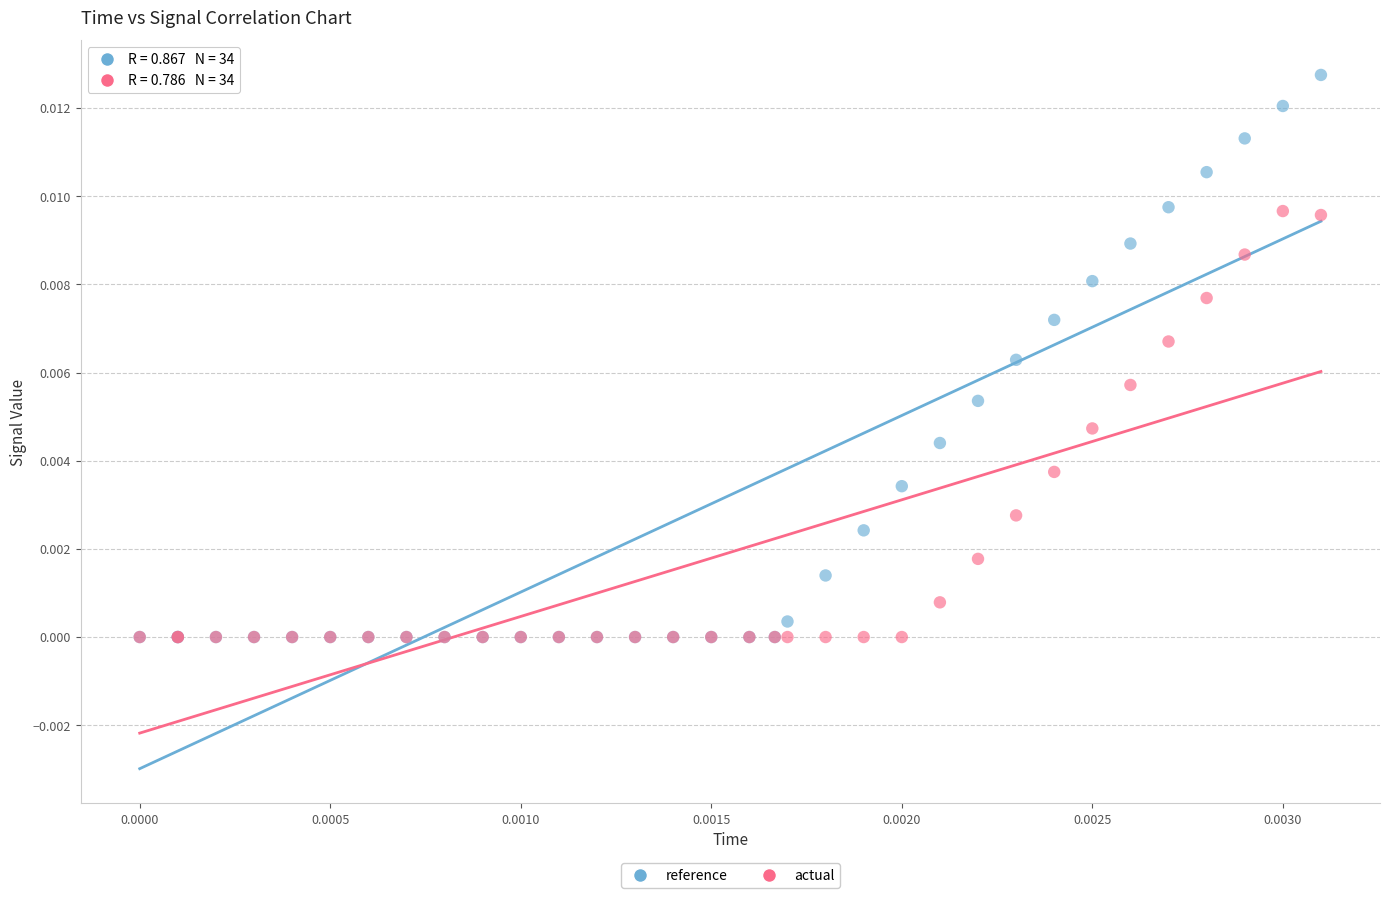

Which series has the widest spread of Y values?

reference